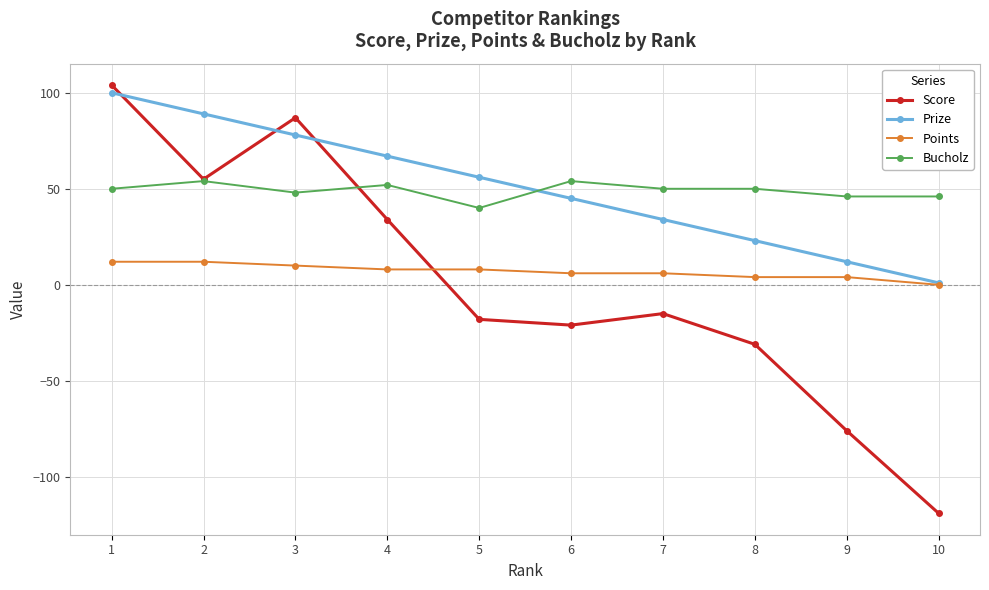

Is it true that Prize equals 28 at 3?

False